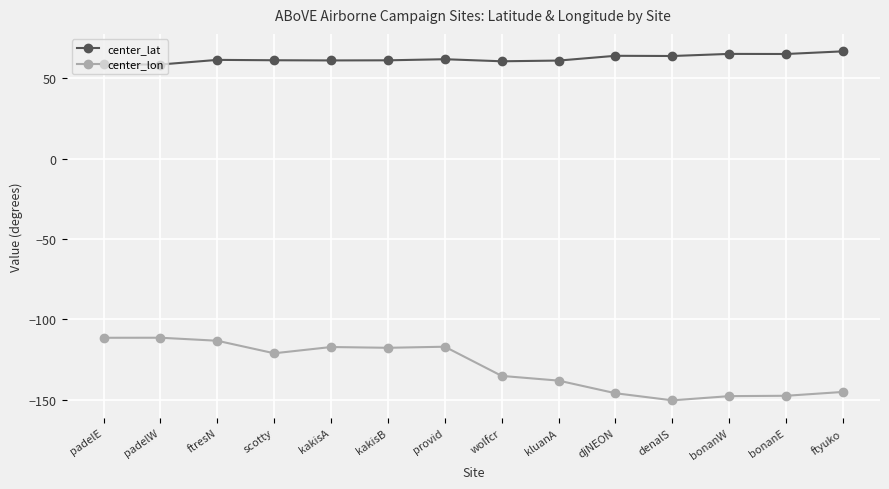

Which series has the largest total across all categories?

center_lat